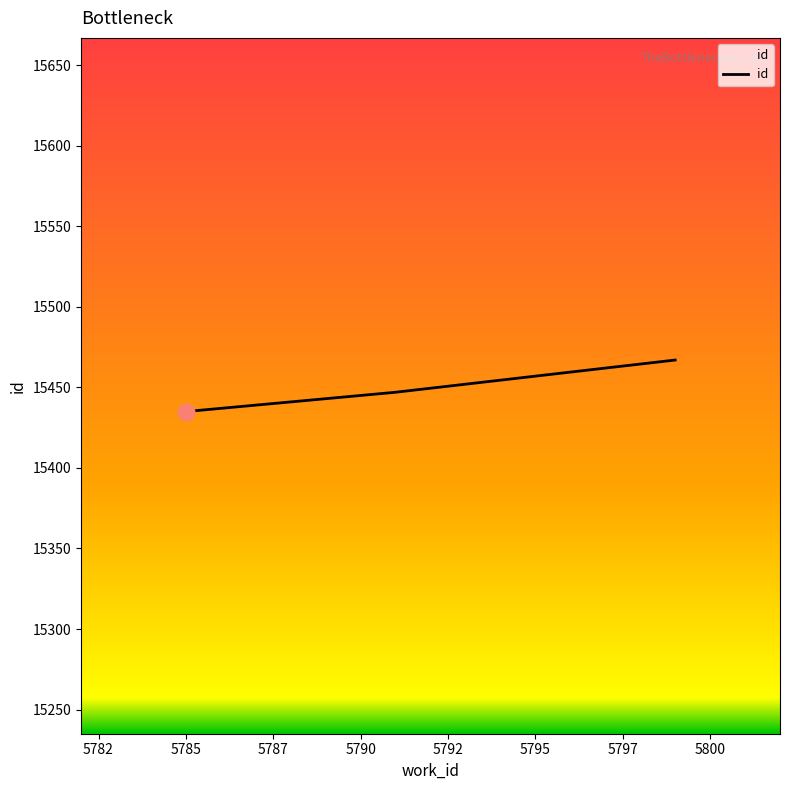

What is the maximum value shown in the chart?

15467